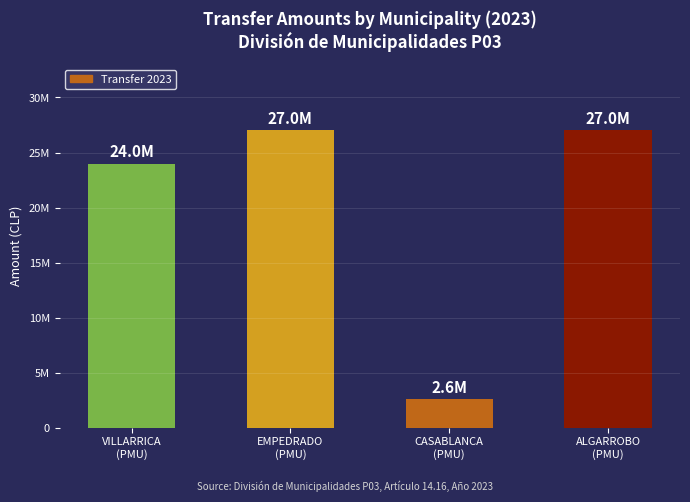

What is the difference between the maximum and minimum values?

24429583